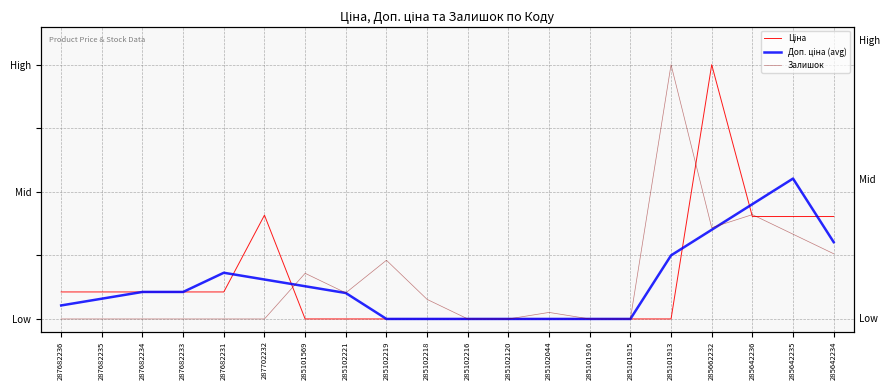

How many interior local peaks does the Доп. ціна (avg) series have?

2